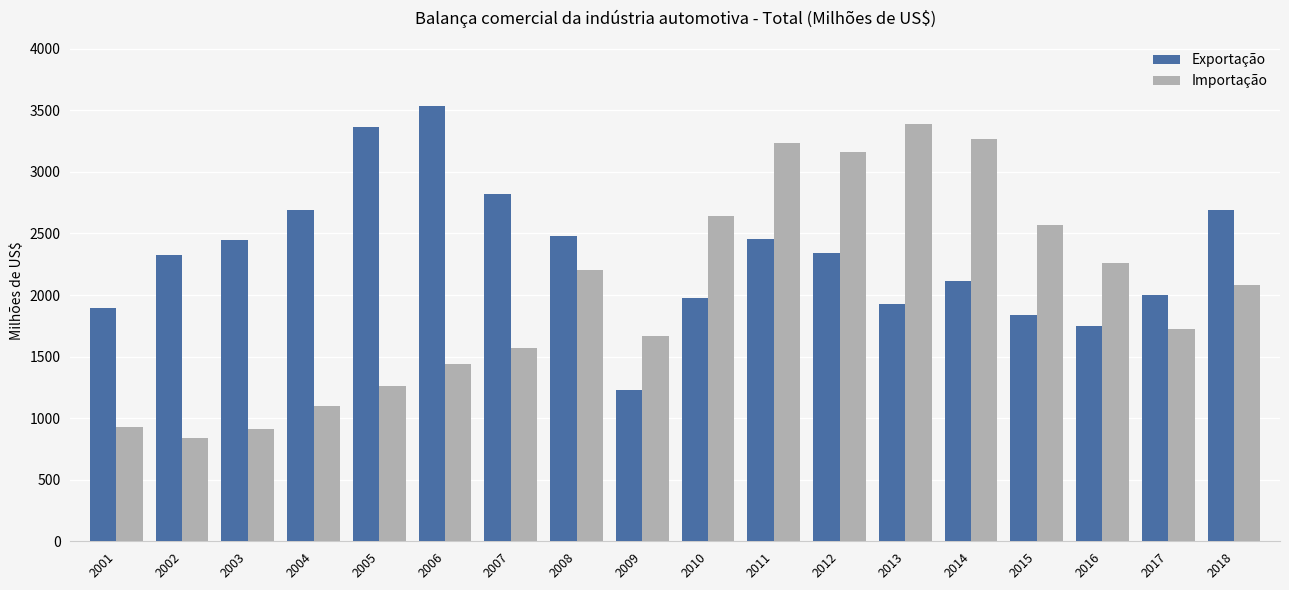

At which label does Exportação reach its minimum?

2009